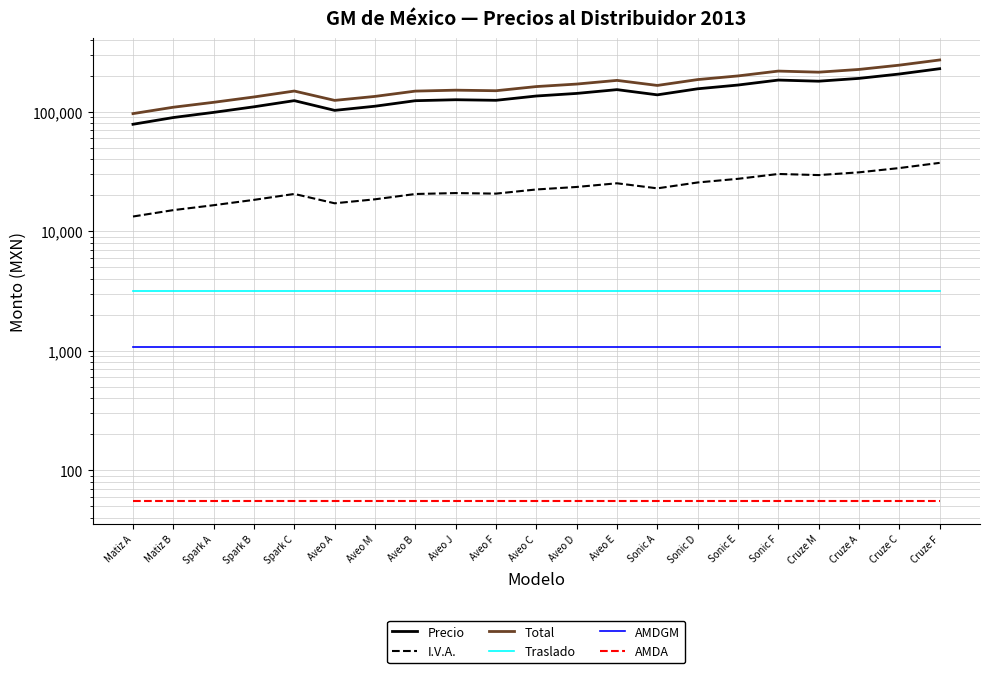

True or false: AMDA and I.V.A. intersect in this chart.

False